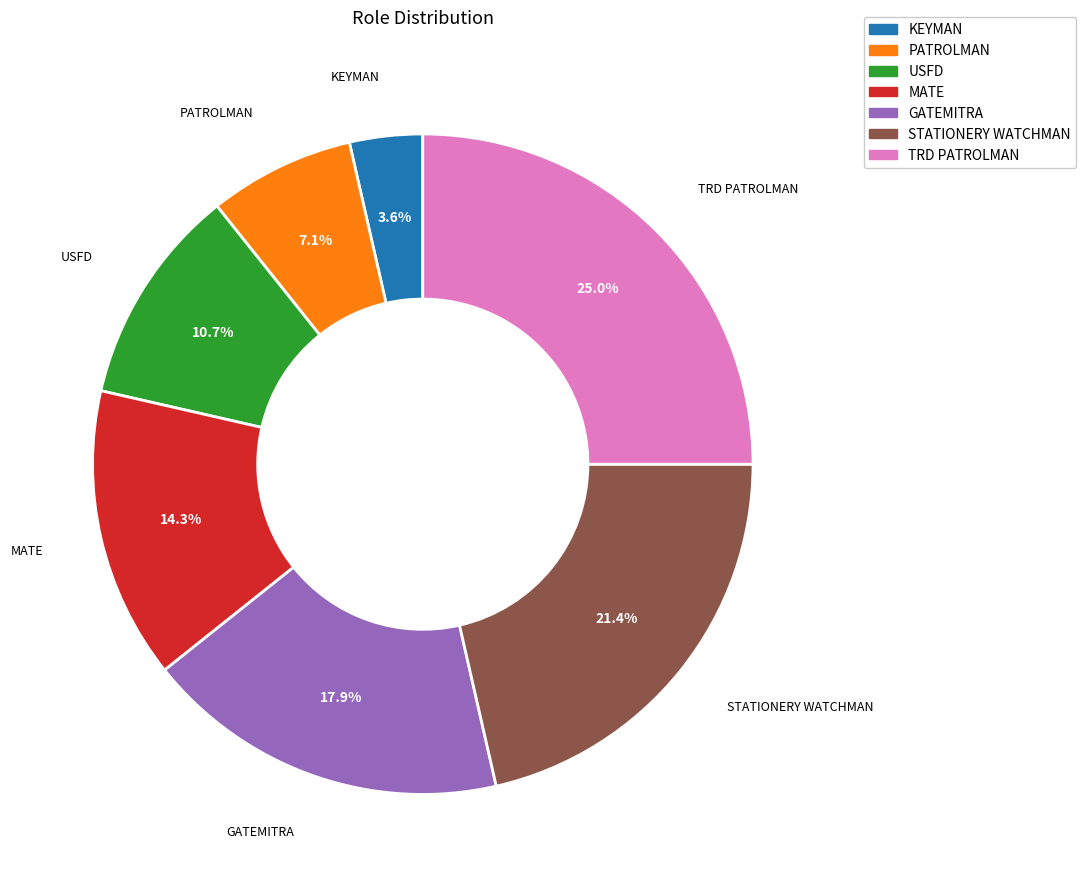

Which category has the smallest portion of the pie?

KEYMAN